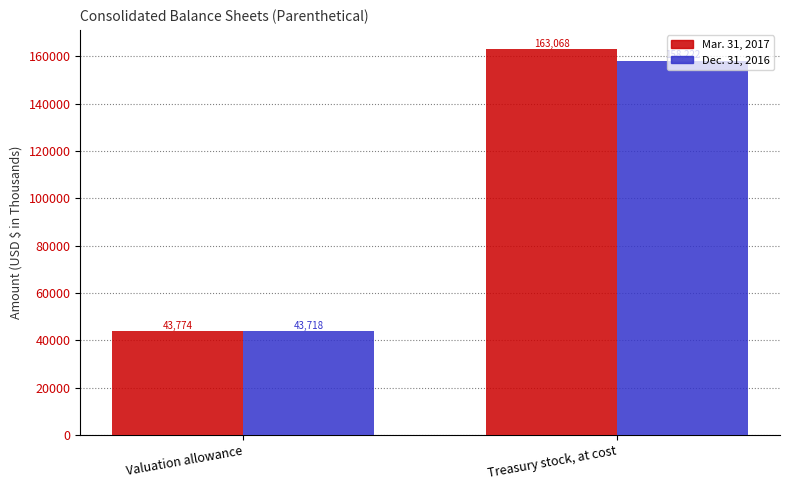

The Mar. 31, 2017 series shows 163068 at Treasury stock, at cost. True or false?

True